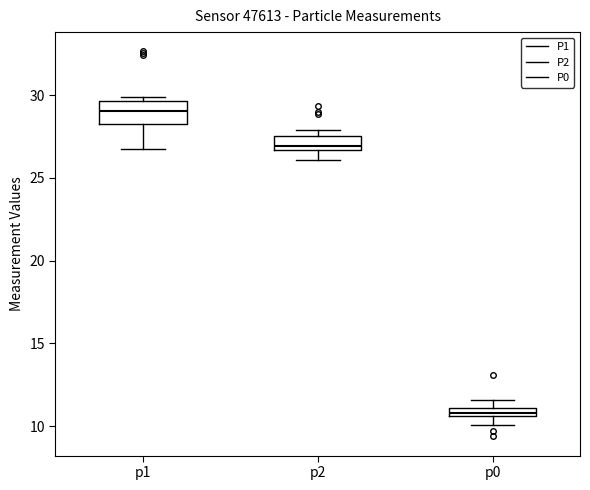

Which box's median line is the lowest?

p0